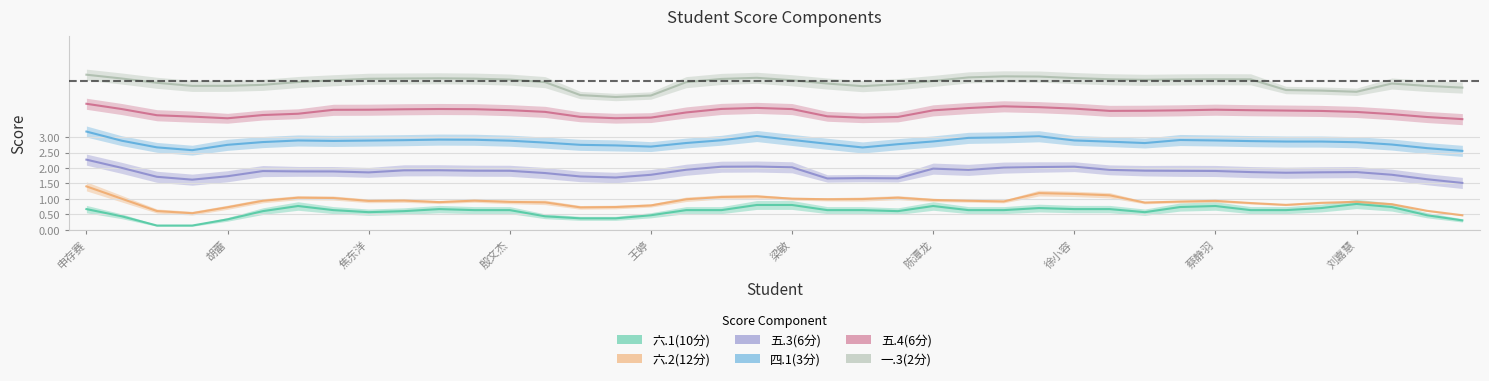

What is the value of the 六.1(10分) point at the 18th from the left?

0.6